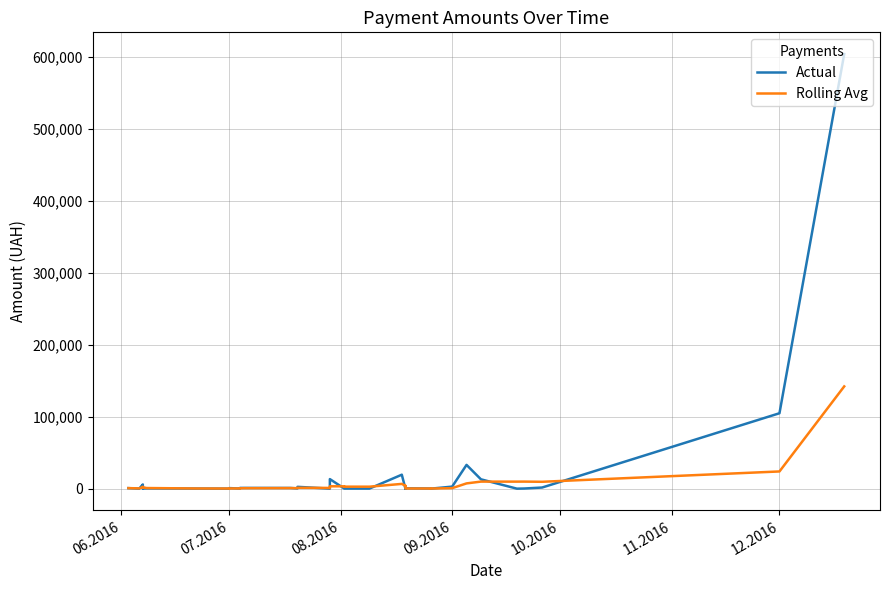

What is the value of the Rolling Avg point at the 18th from the left?

1210.2